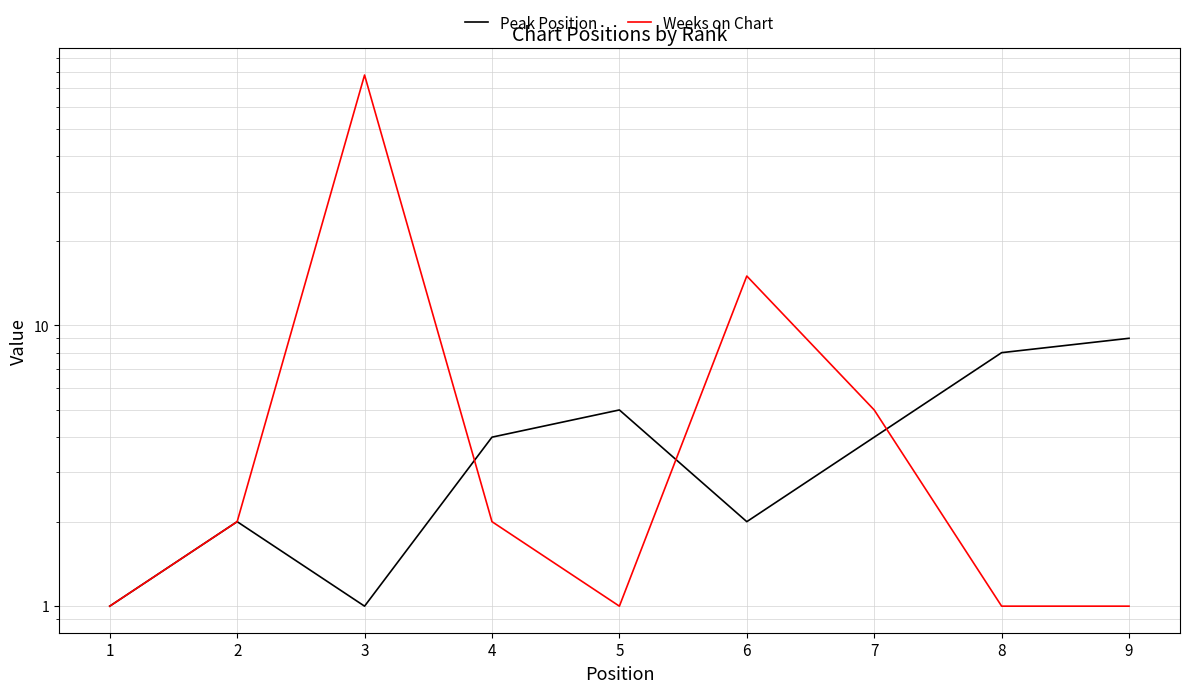

Reading left to right, transcribe all the data shown in this chart.

Peak Position: 1=1	2=2	3=1	4=4	5=5	6=2	7=4	8=8	9=9
Weeks on Chart: 1=1	2=2	3=78	4=2	5=1	6=15	7=5	8=1	9=1